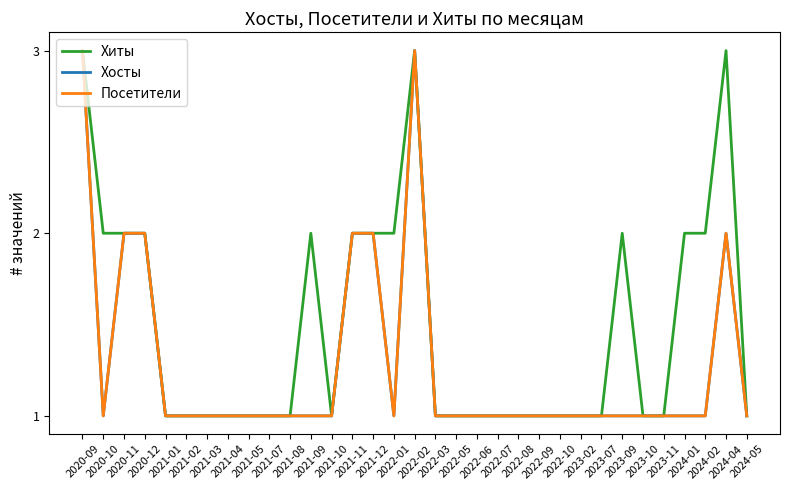

Does the chart display data point markers on the line(s)?

No